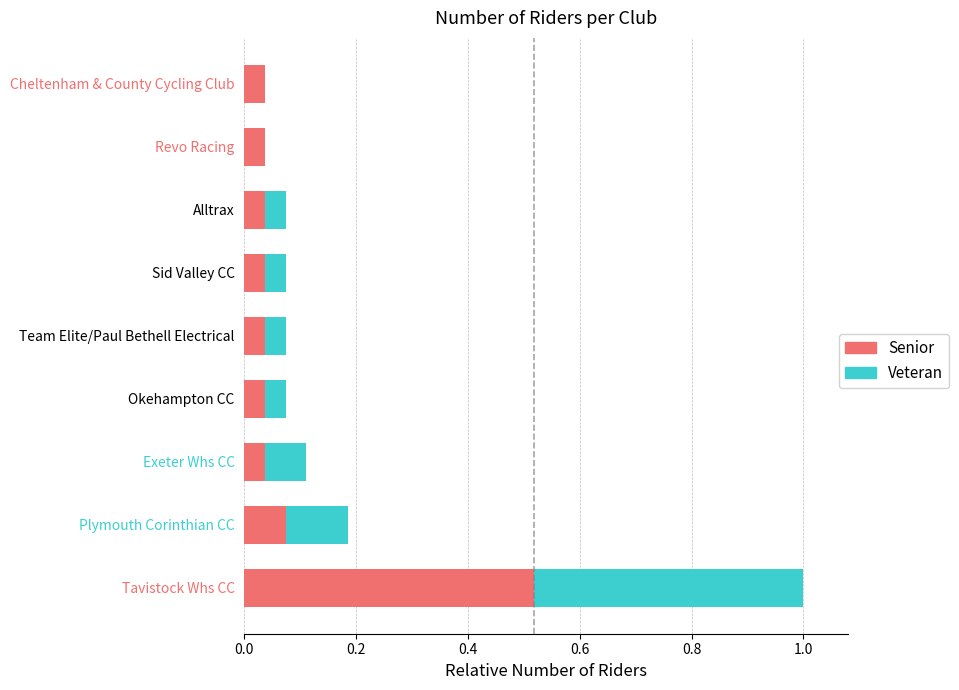

What is the sum of all Senior values?

0.9